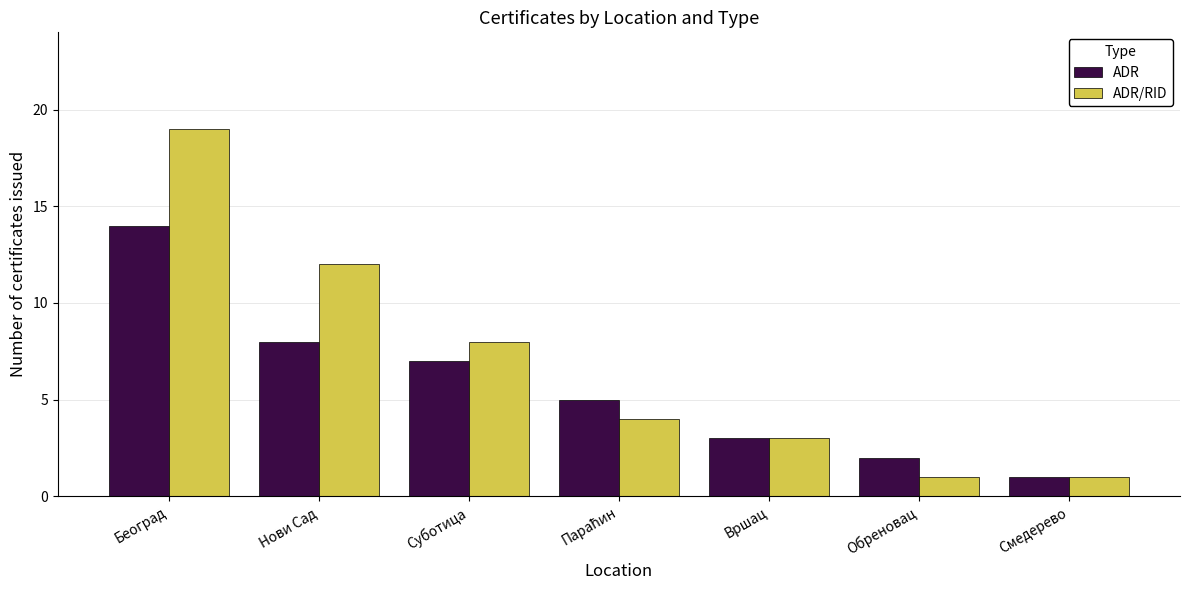

The ADR series shows 3 at Обреновац. True or false?

False